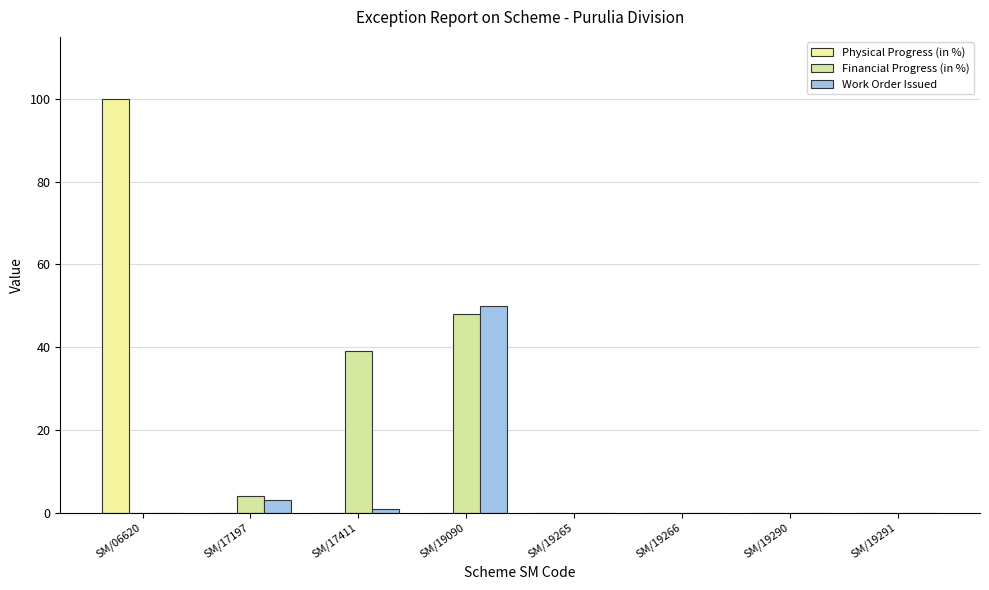

At which category does the chart reach its peak across all series?

SM/06620